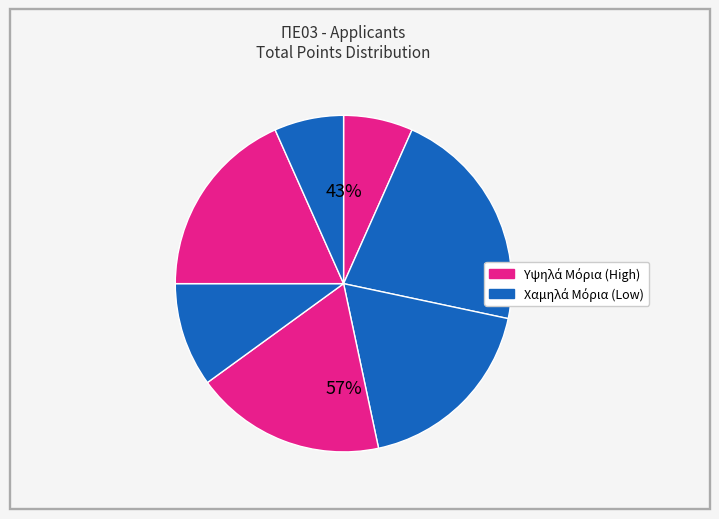

What is the ratio of the value at 5 to the value at 6?

1.8